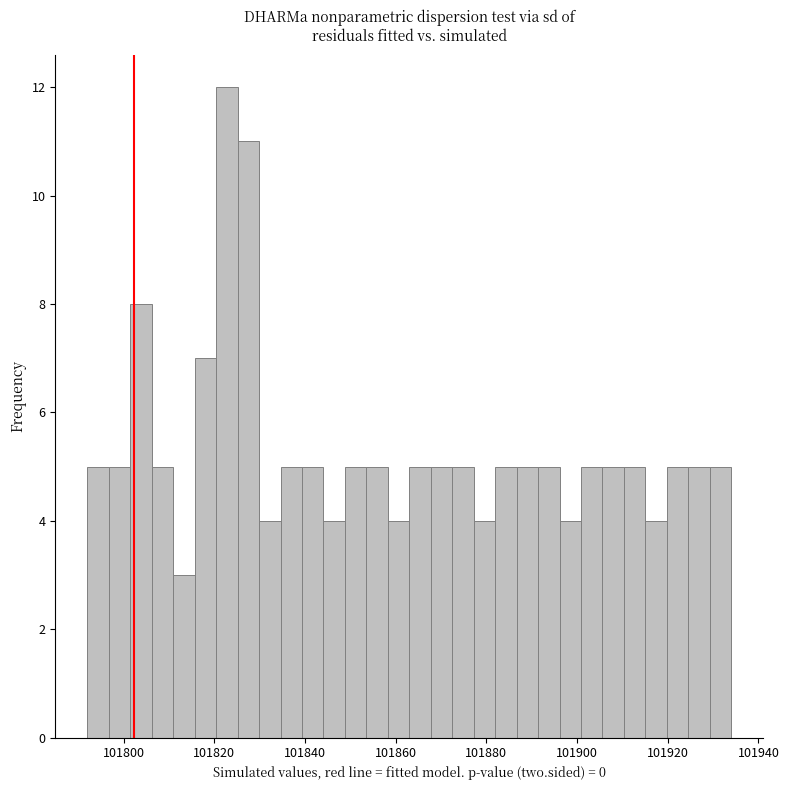

Around what value on the x-axis is the tallest bar? Give the approximate position of its centre, as read against the axis.

101822